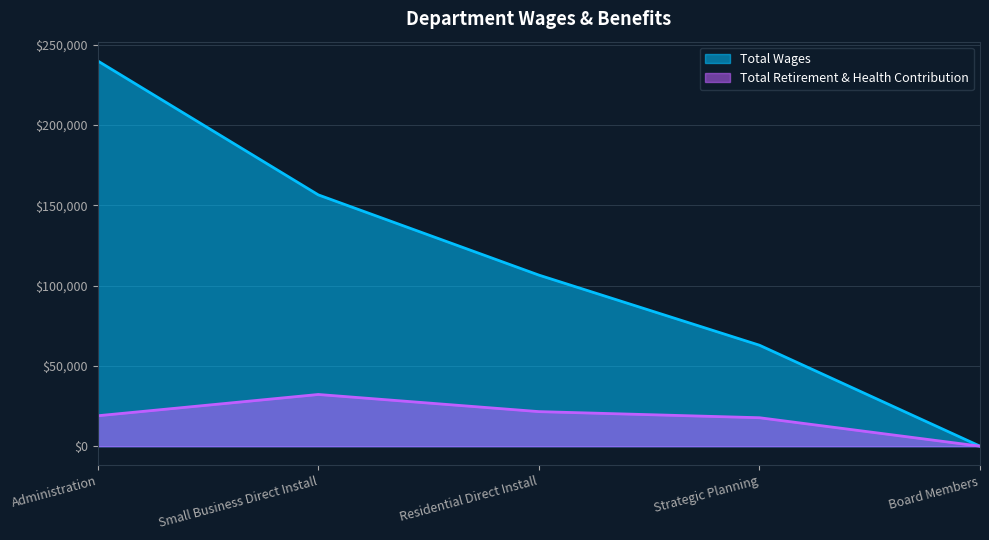

How many interior local peaks does the Total Retirement & Health Contribution series have?

1